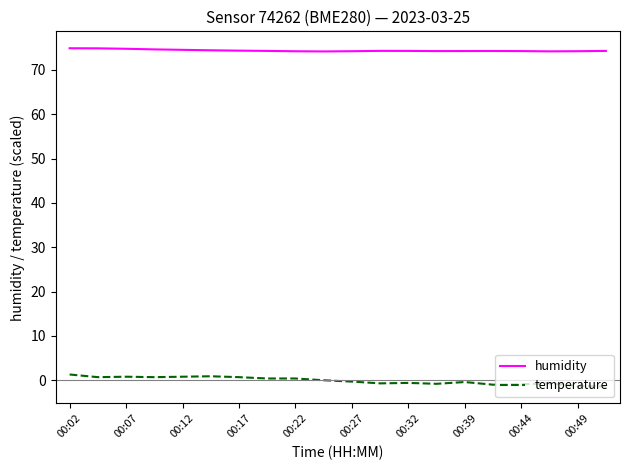

What is the difference between the maximum and minimum values in the humidity series?

0.7